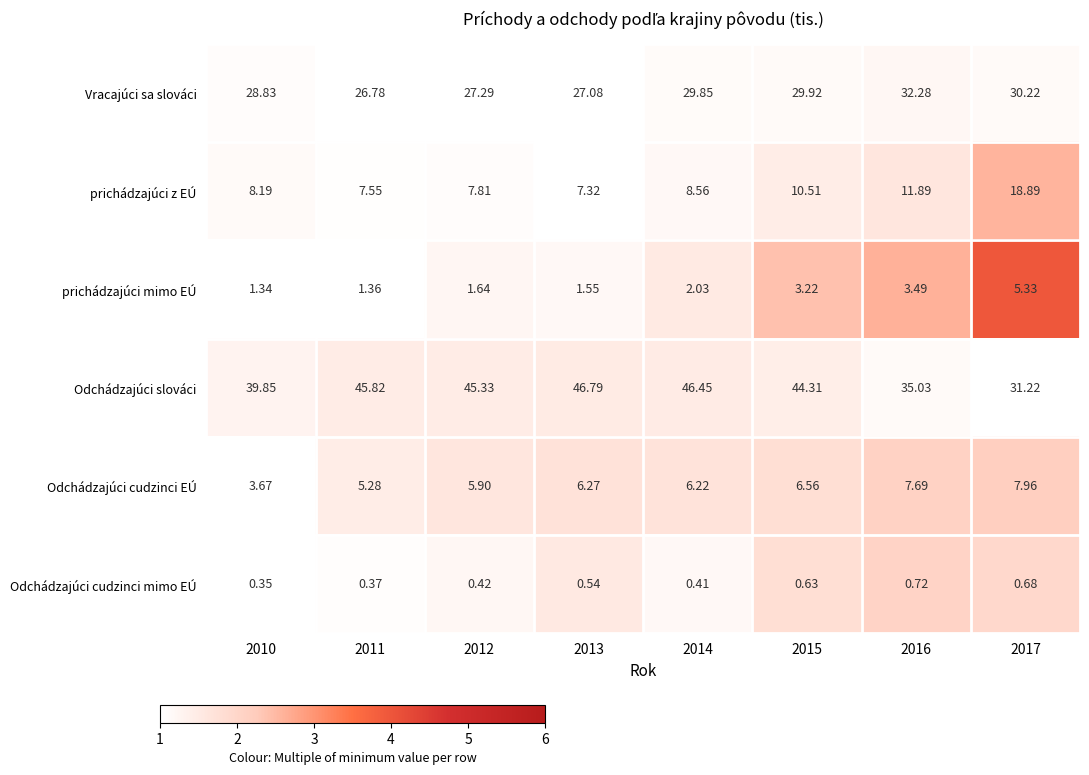

Rank the series by their maximum value, from lowest to highest.

Odchádzajúci cudzinci mimo EÚ, prichádzajúci mimo EÚ, Odchádzajúci cudzinci EÚ, prichádzajúci z EÚ, Vracajúci sa slováci, Odchádzajúci slováci